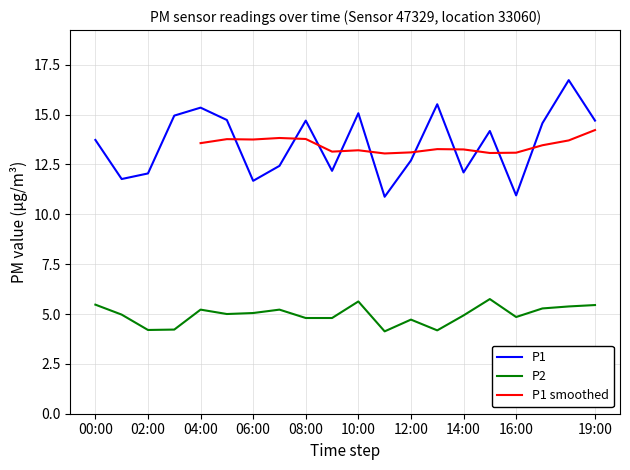

True or false: P1 and P2 cross at least once.

False